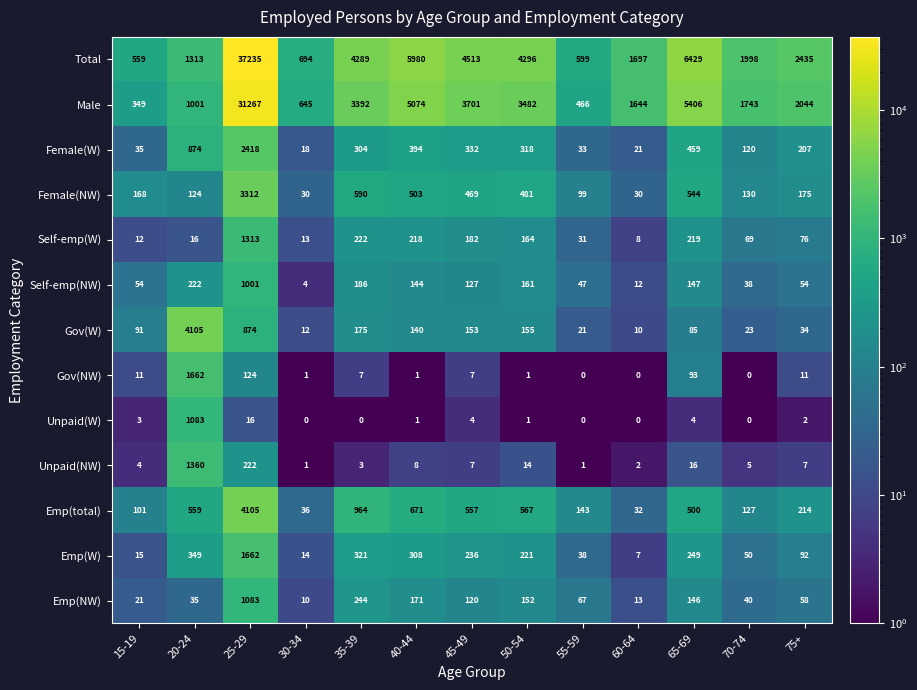

What is the minimum value shown in the chart?

0